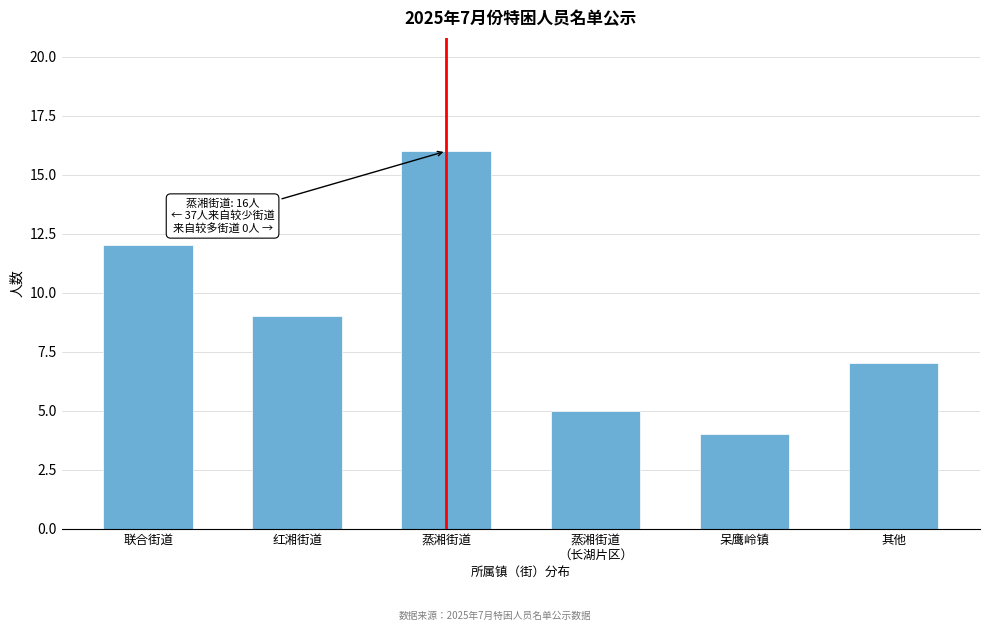

Reading right to left, extract all data points from this chart.

7	4	5	16	9	12